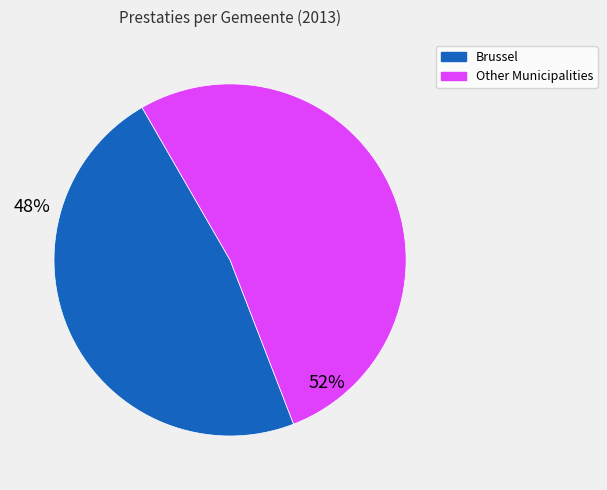

Between Brussel and Other Municipalities, which is larger?

Other Municipalities